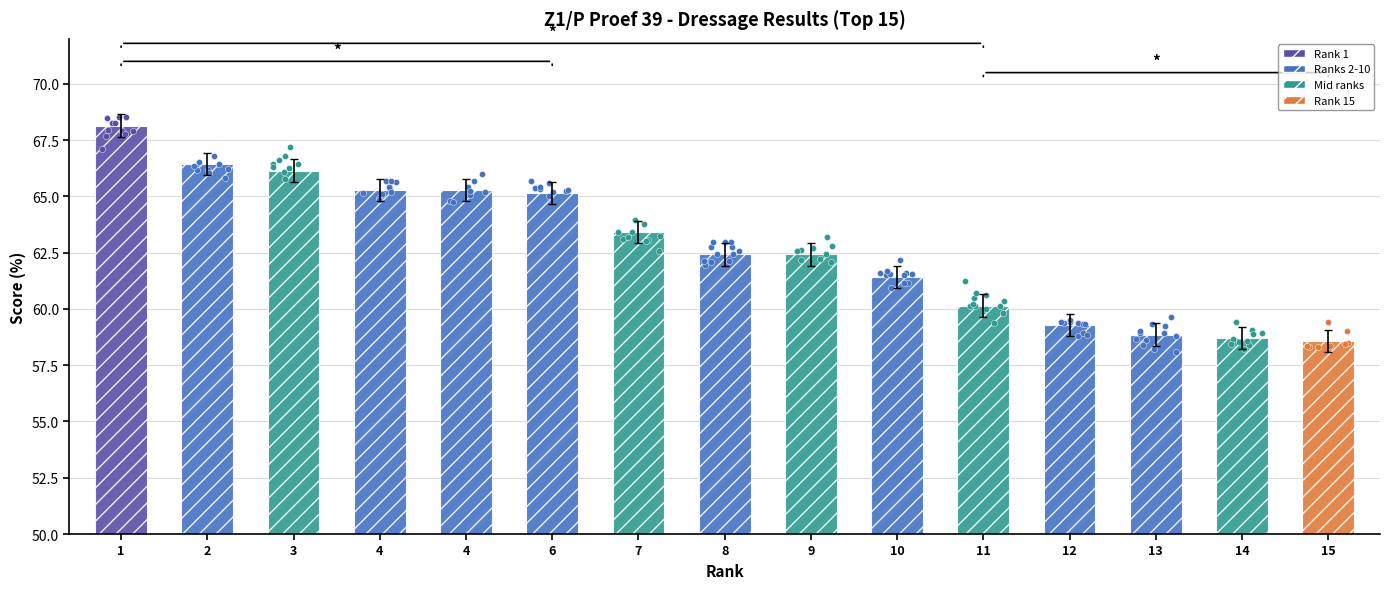

Between 11 and 4, which is larger?

4